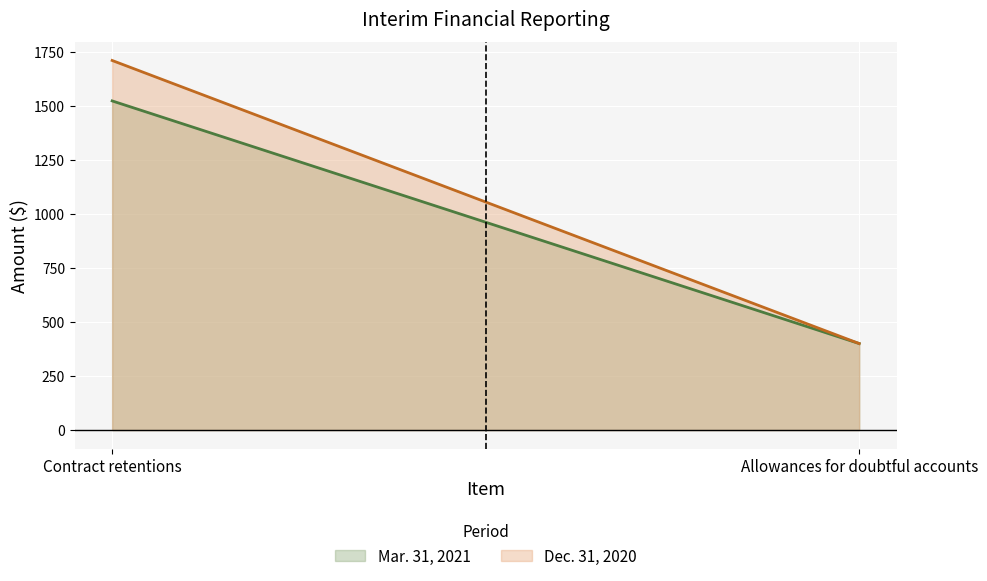

Which has a higher value, Allowances for doubtful accounts or Contract retentions?

Contract retentions